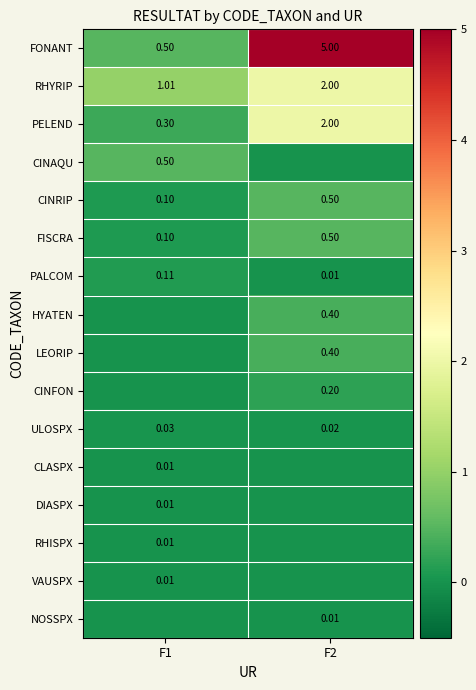

Is the value of ULOSPX at F1 greater than the value of PALCOM at F1?

No